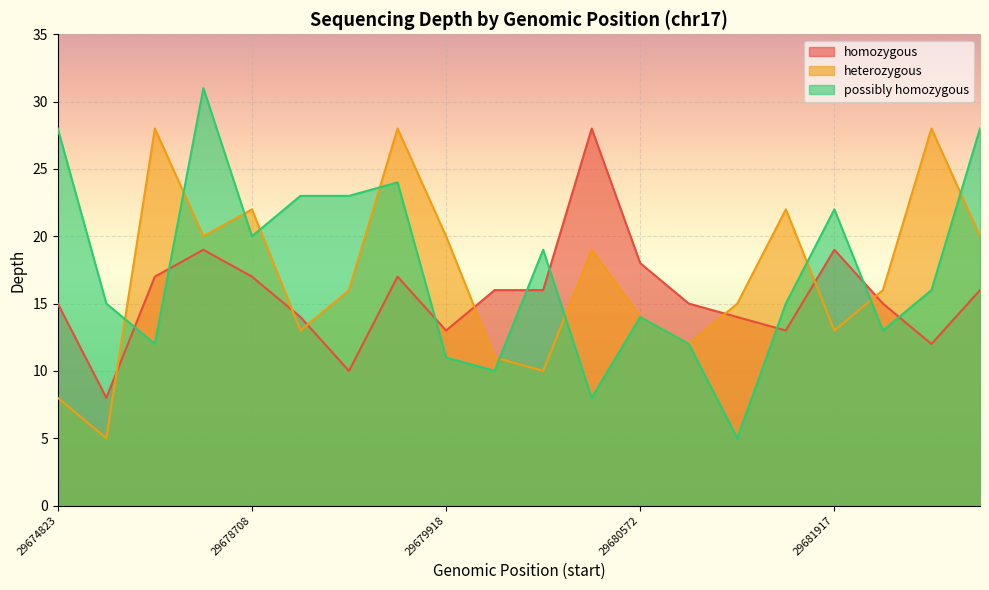

Does the chart display data point markers on the line(s)?

No